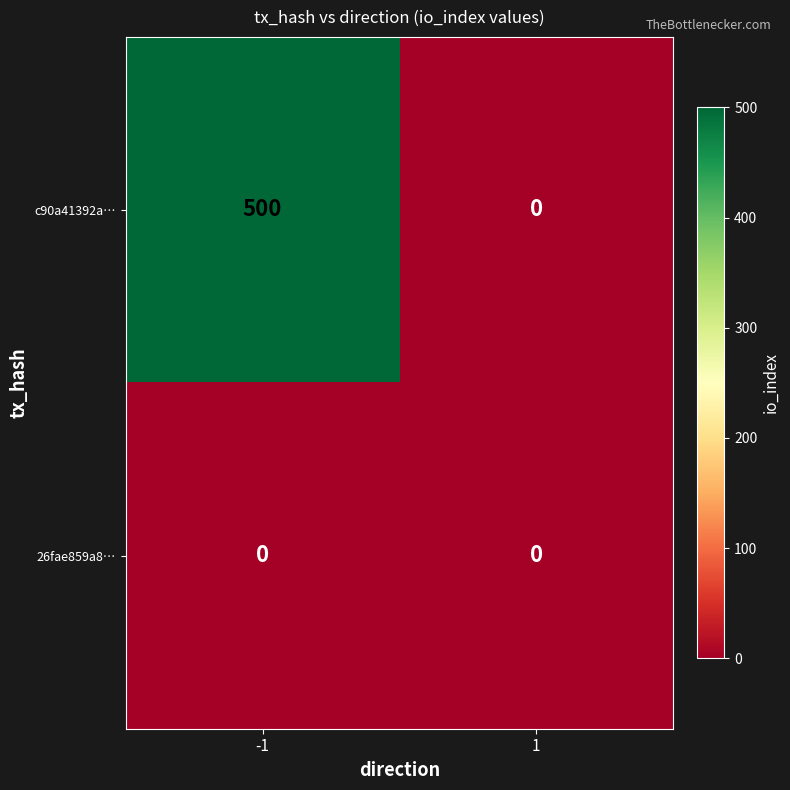

What is the spread (max minus min) of values at -1?

500